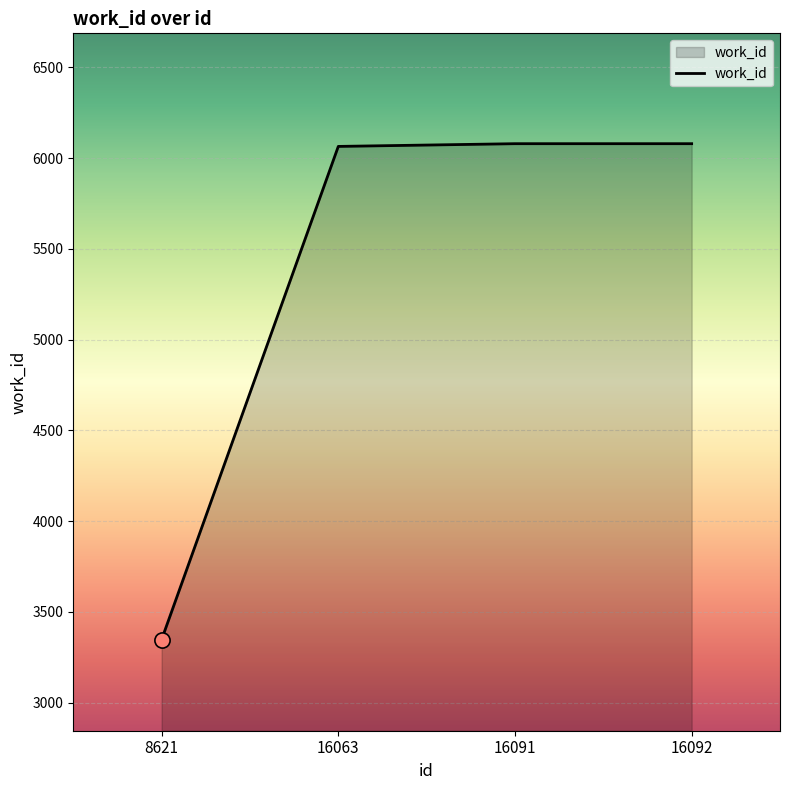

Approximately how many times larger is the value at 16063 compared to 16091?

1.0